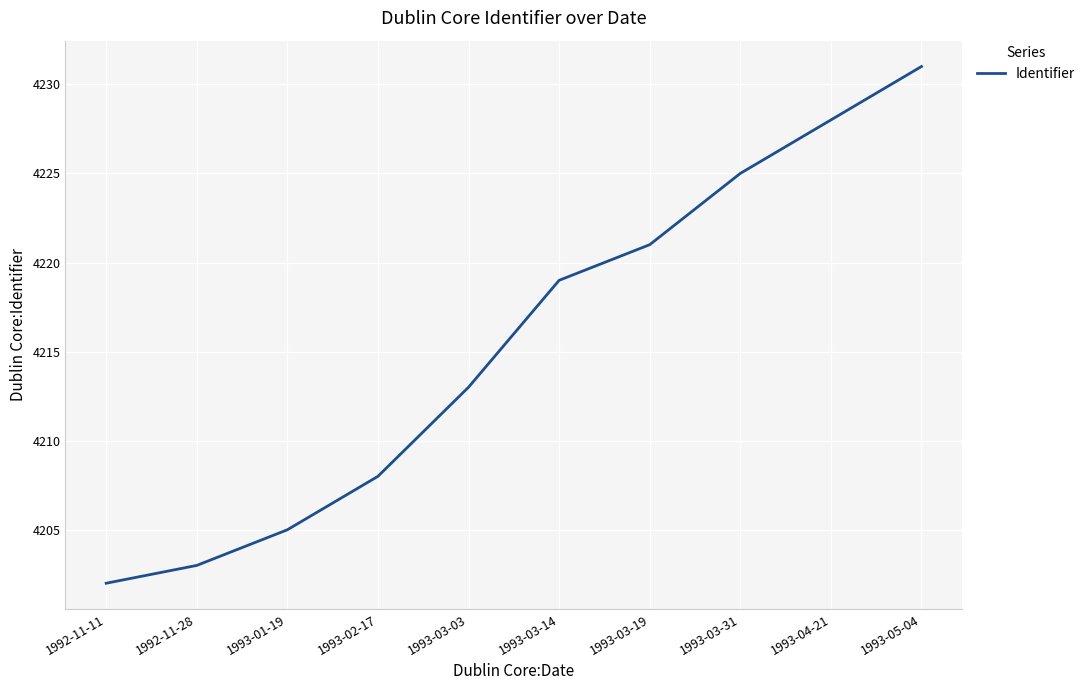

What position from the right is 1993-01-19?

8